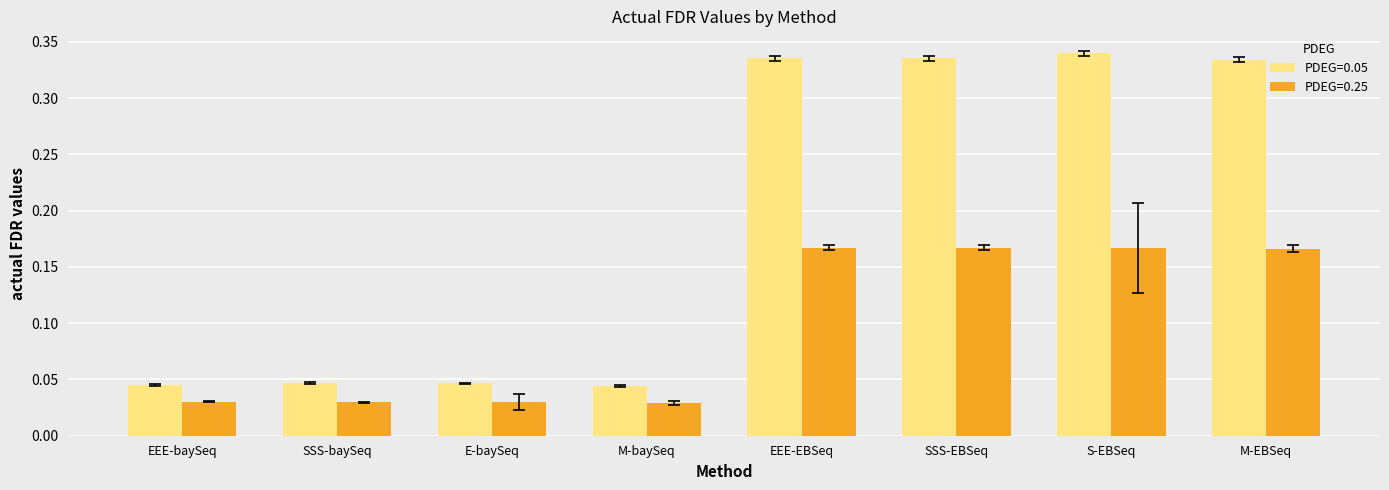

How many groups of bars are there?

8